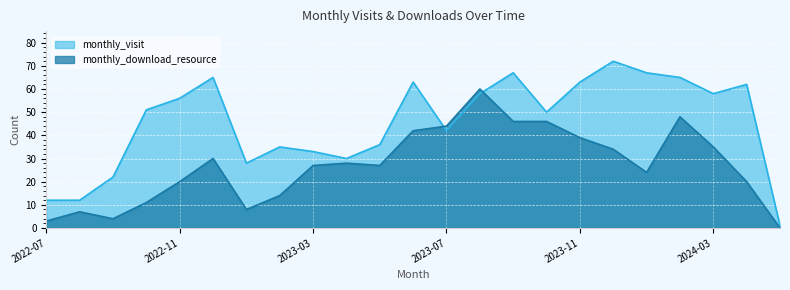

What is the value of the monthly_visit point at the 3rd from the left?

22